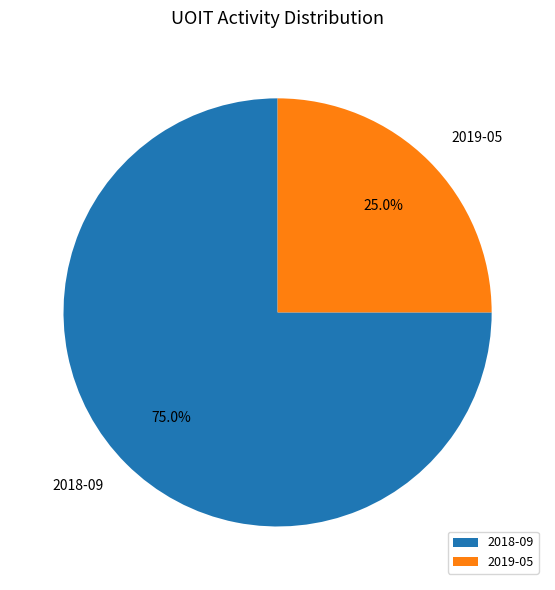

How many slices are in this pie chart?

2